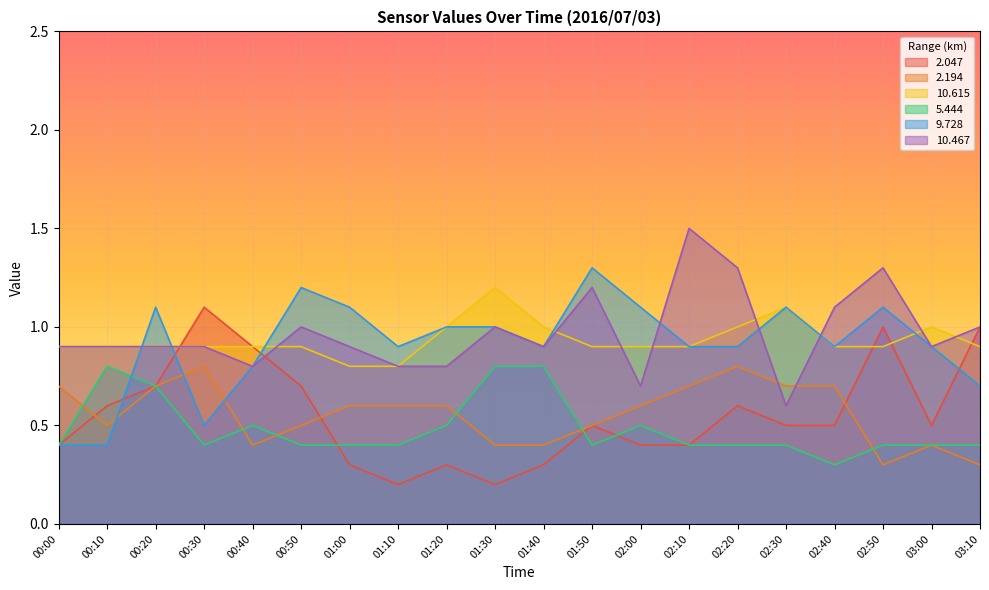

Is the value of 10.615 at 00:00 greater than the value of 9.728 at 02:50?

No